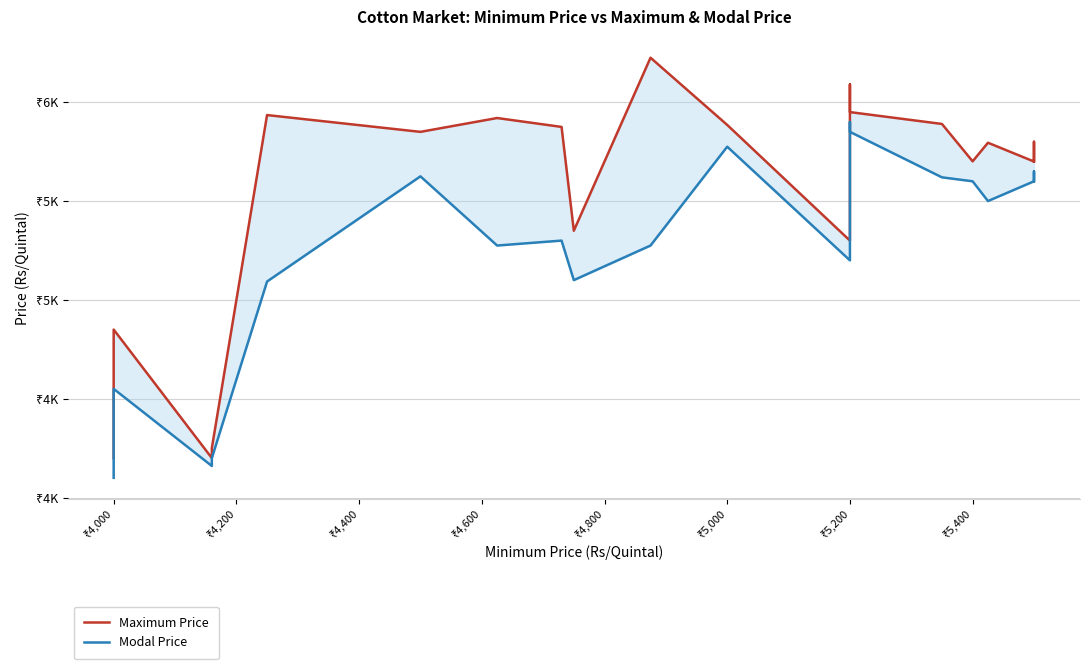

What is the spread (max minus min) of values at ₹5,200?

575